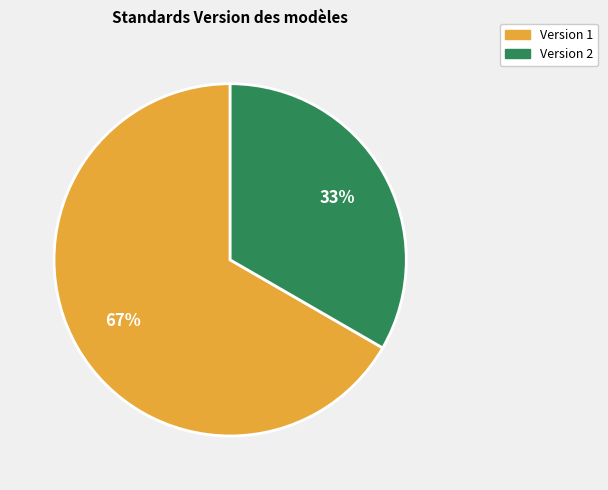

To the nearest percent, what is the average slice percentage?

50%